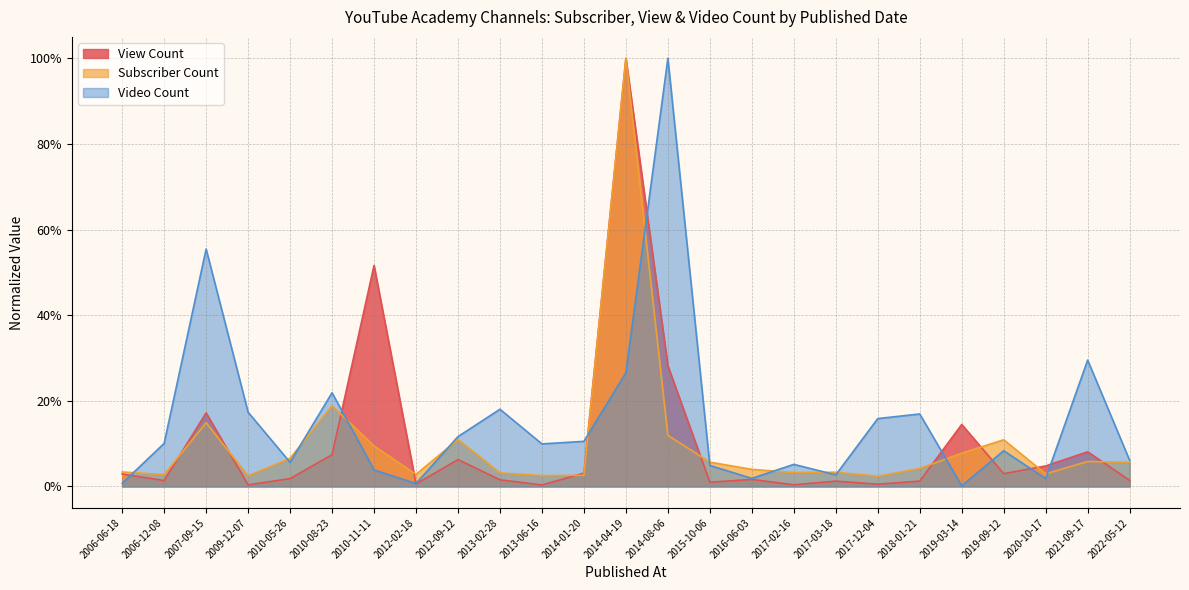

How many lines are shown in the chart?

3